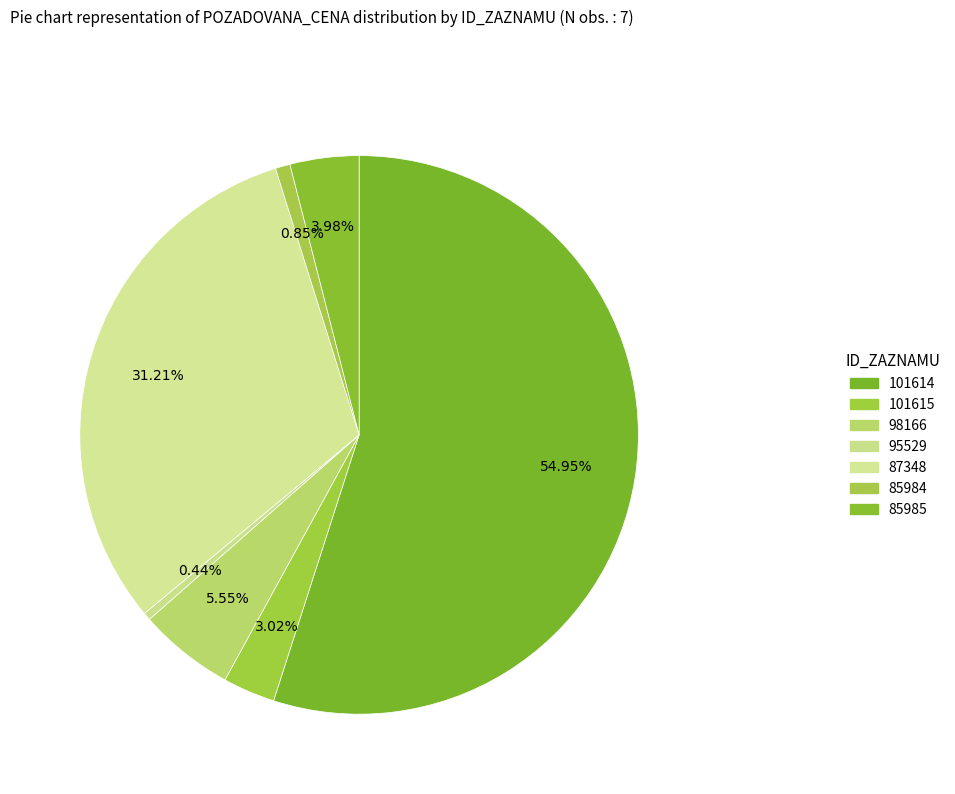

How many slices are in this pie chart?

7